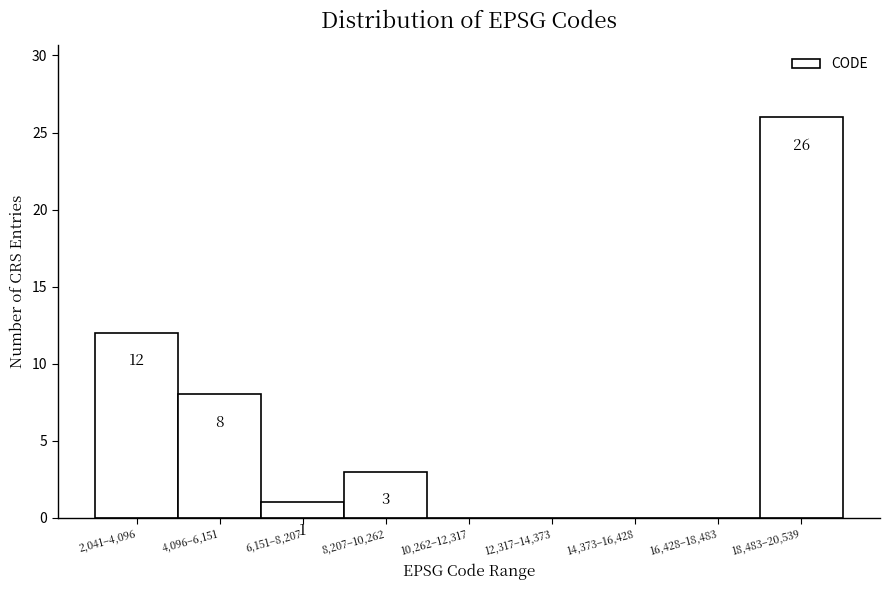

Reading left to right, what are all the values shown in this chart?

2,041–4,096=12	4,096–6,151=8	6,151–8,207=1	8,207–10,262=3	10,262–12,317=0	12,317–14,373=0	14,373–16,428=0	16,428–18,483=0	18,483–20,539=26